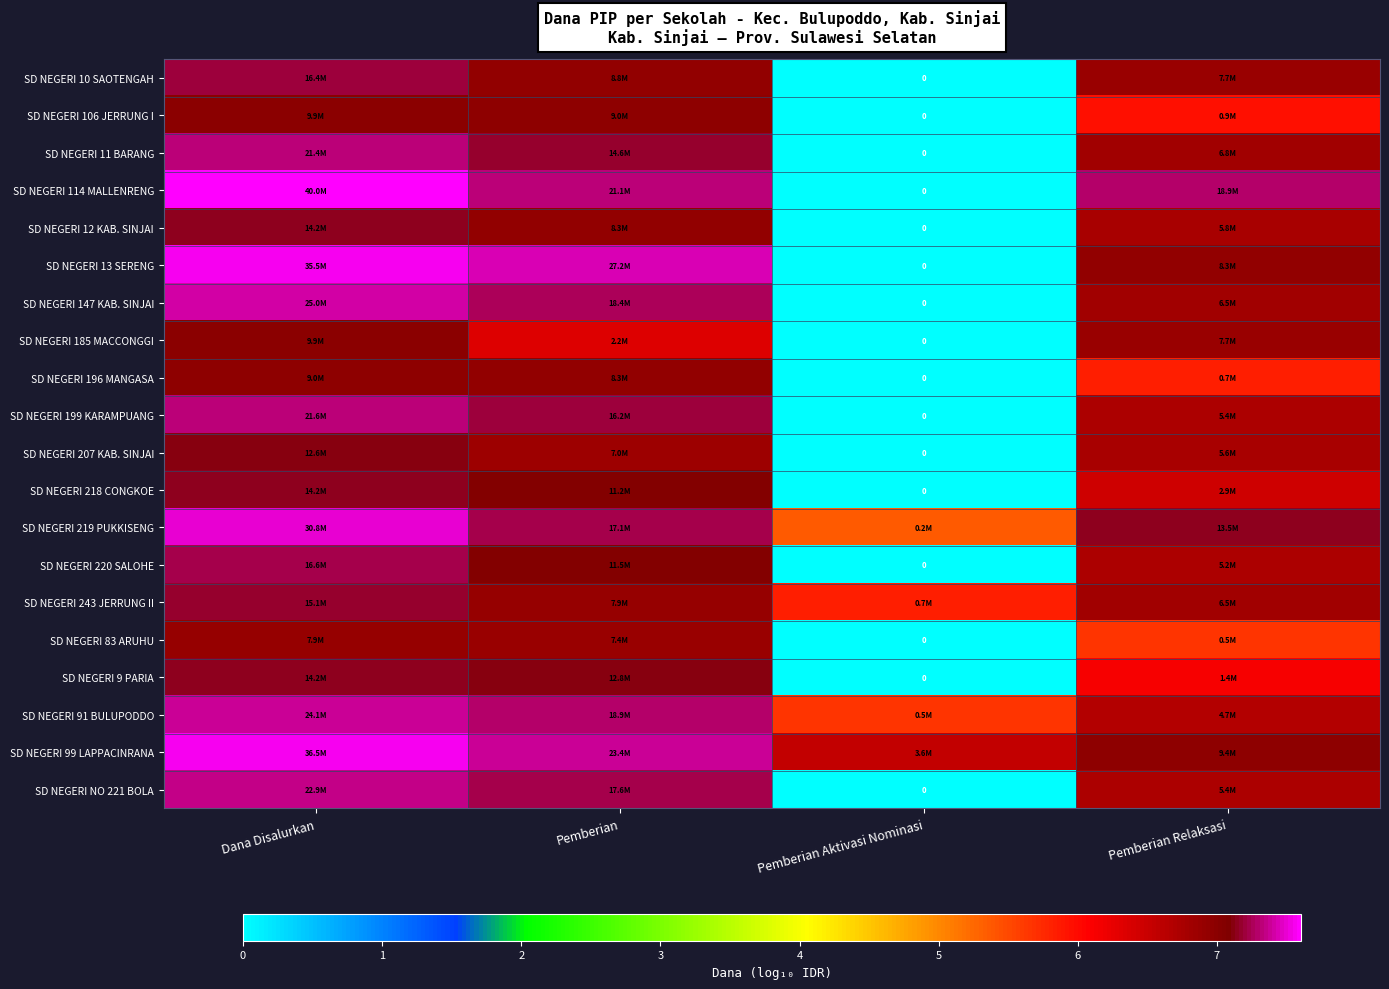

At which category is the sum across all series the highest?

Dana Disalurkan